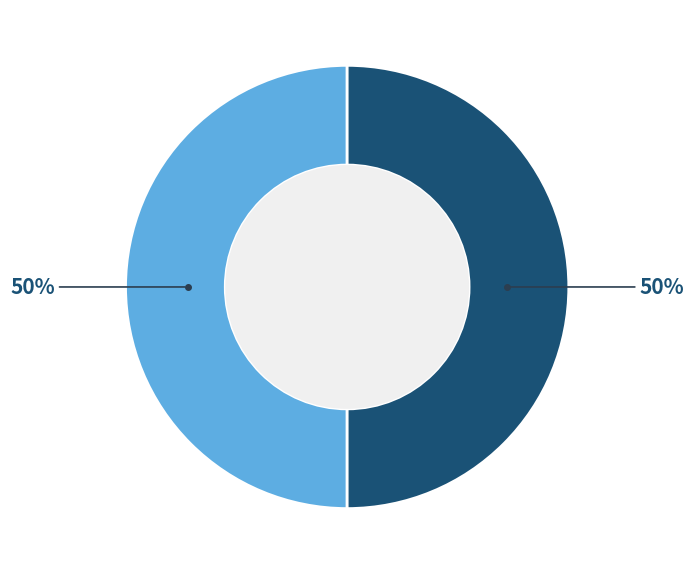

To the nearest percent, what is the average slice percentage?

50%